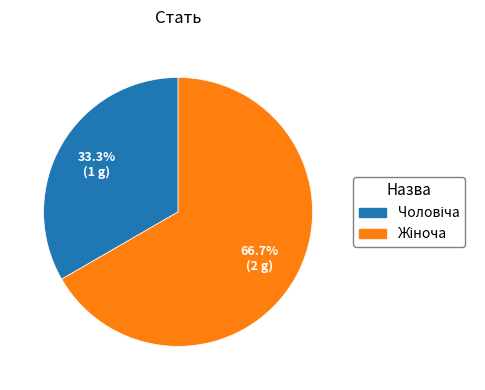

Is there any slice that represents more than half of the pie?

Yes